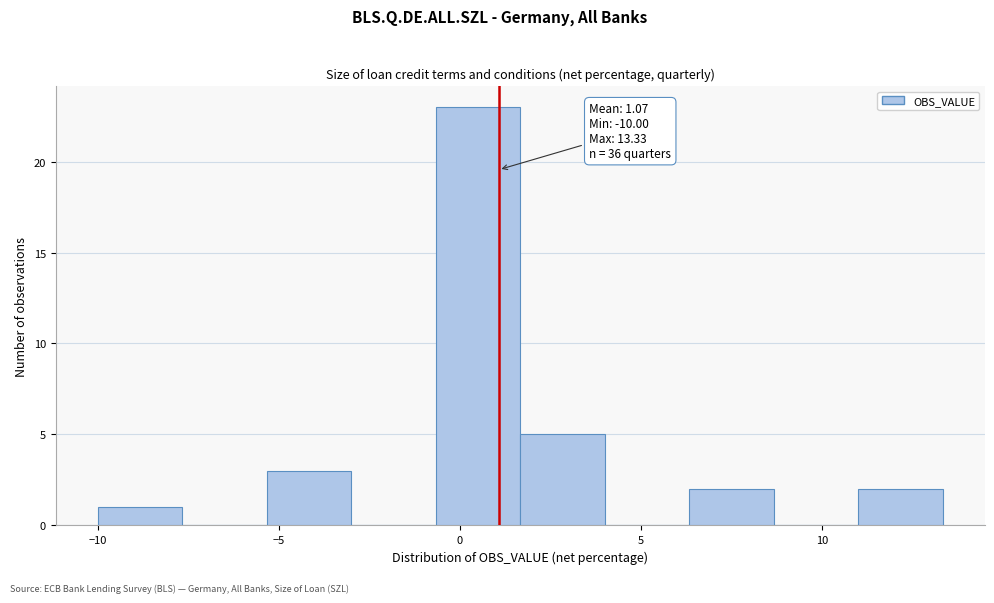

Over which range of the x-axis is the bar tallest?

-0.5 to 1.5